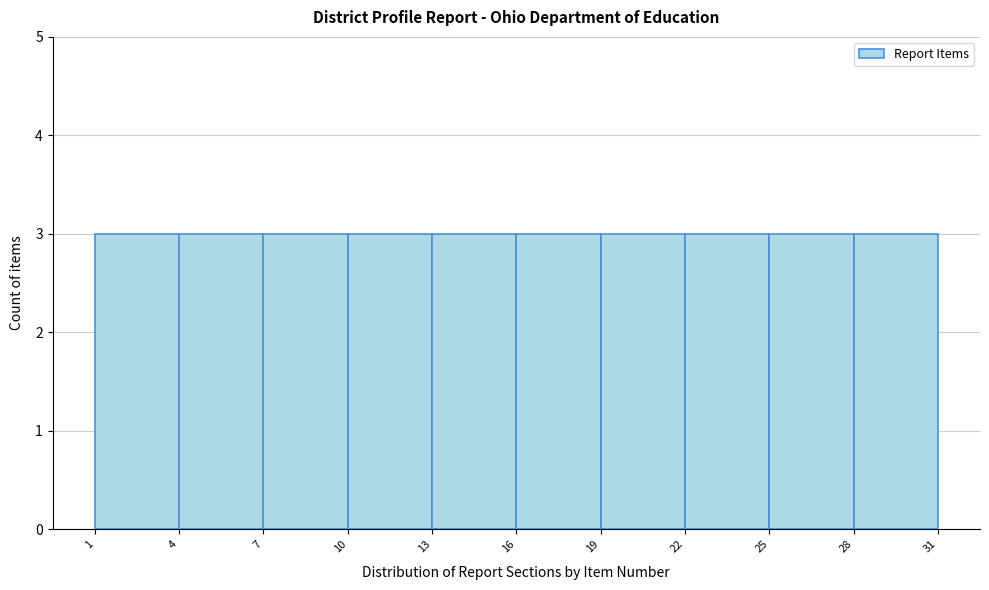

Reading left to right, transcribe this chart: for each bar, give the range it covers on the x-axis and its height. The values are not printed on the chart, so give them approximately, as read against the axis.

1 to 4: 3
4 to 7: 3
7 to 10: 3
10 to 13: 3
13 to 16: 3
16 to 19: 3
19 to 22: 3
22 to 25: 3
25 to 28: 3
28 to 31: 3